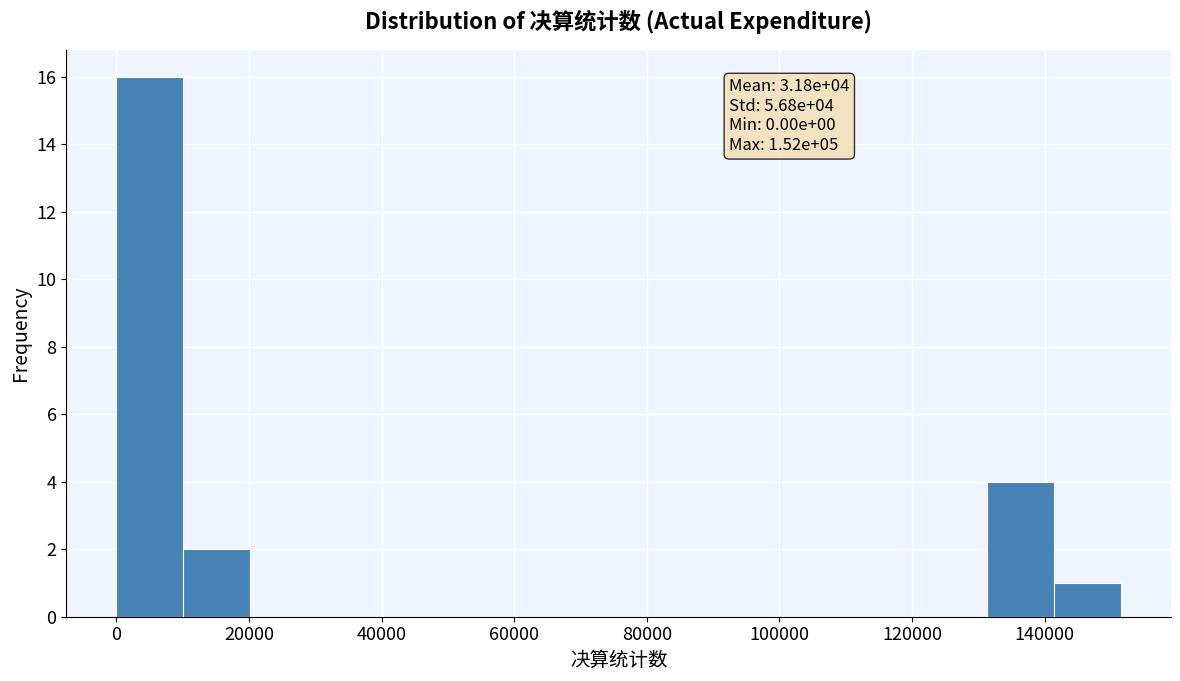

Over which range of the x-axis is the bar tallest?

0 to 10000